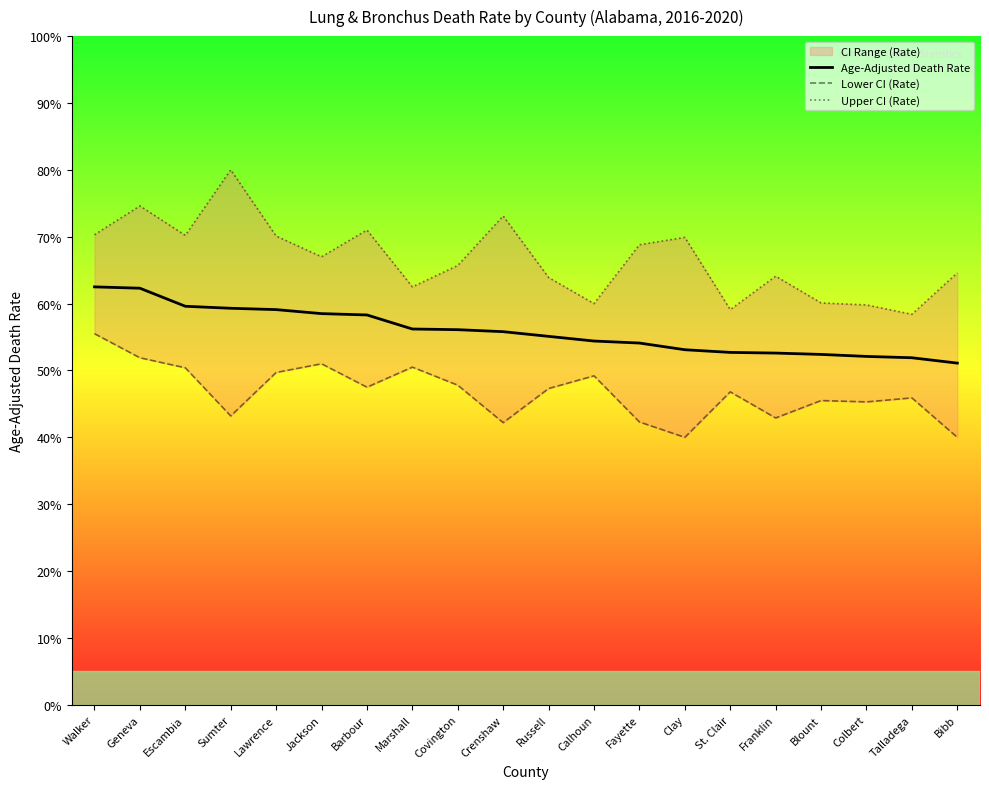

Which has a higher value, Bibb or Sumter?

Sumter